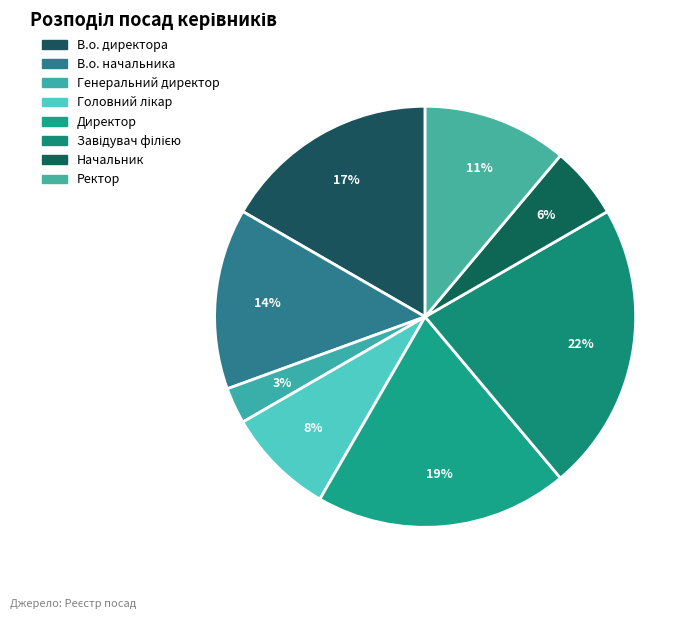

To the nearest percent, what percentage of the pie is Головний лікар?

8%